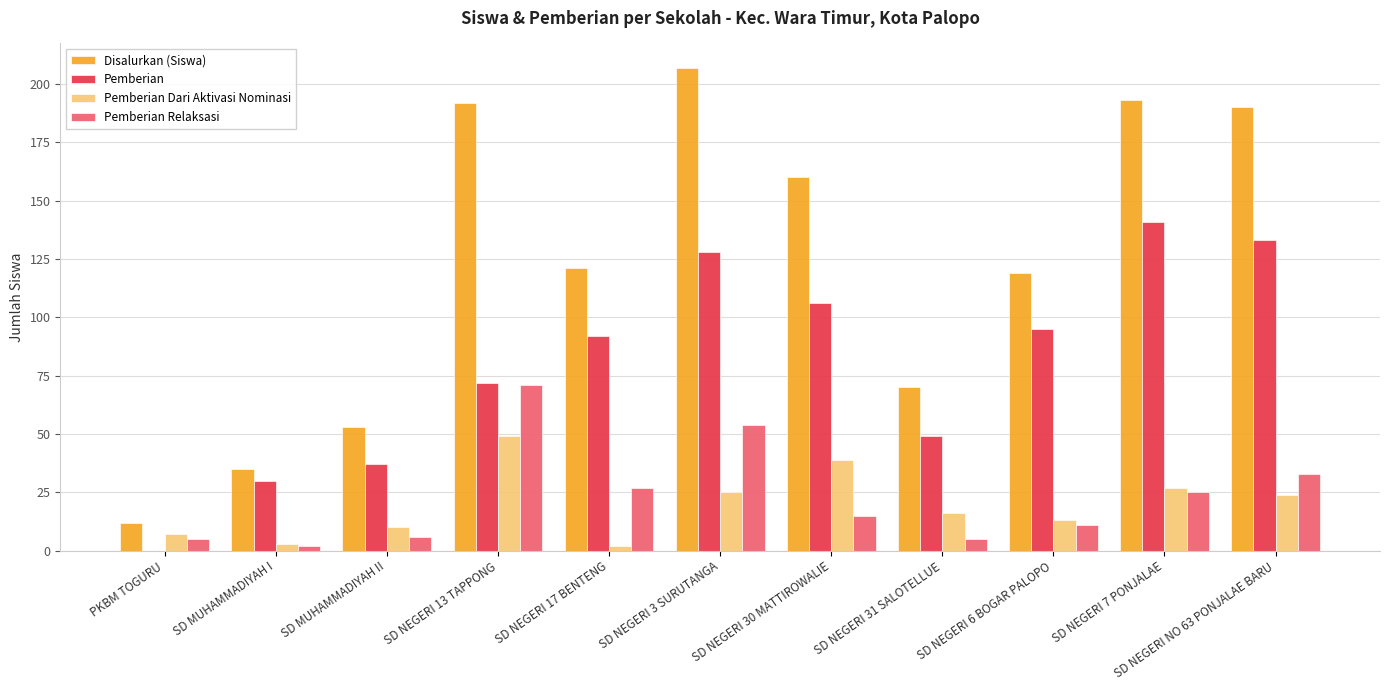

What is the greatest value displayed?

207